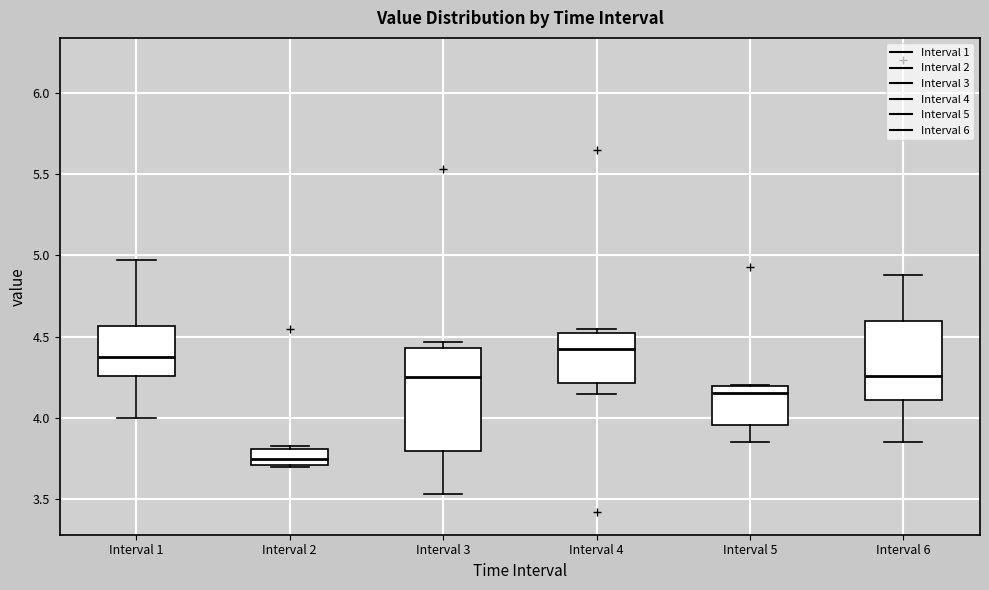

Which box has the lowest median line?

Interval 2